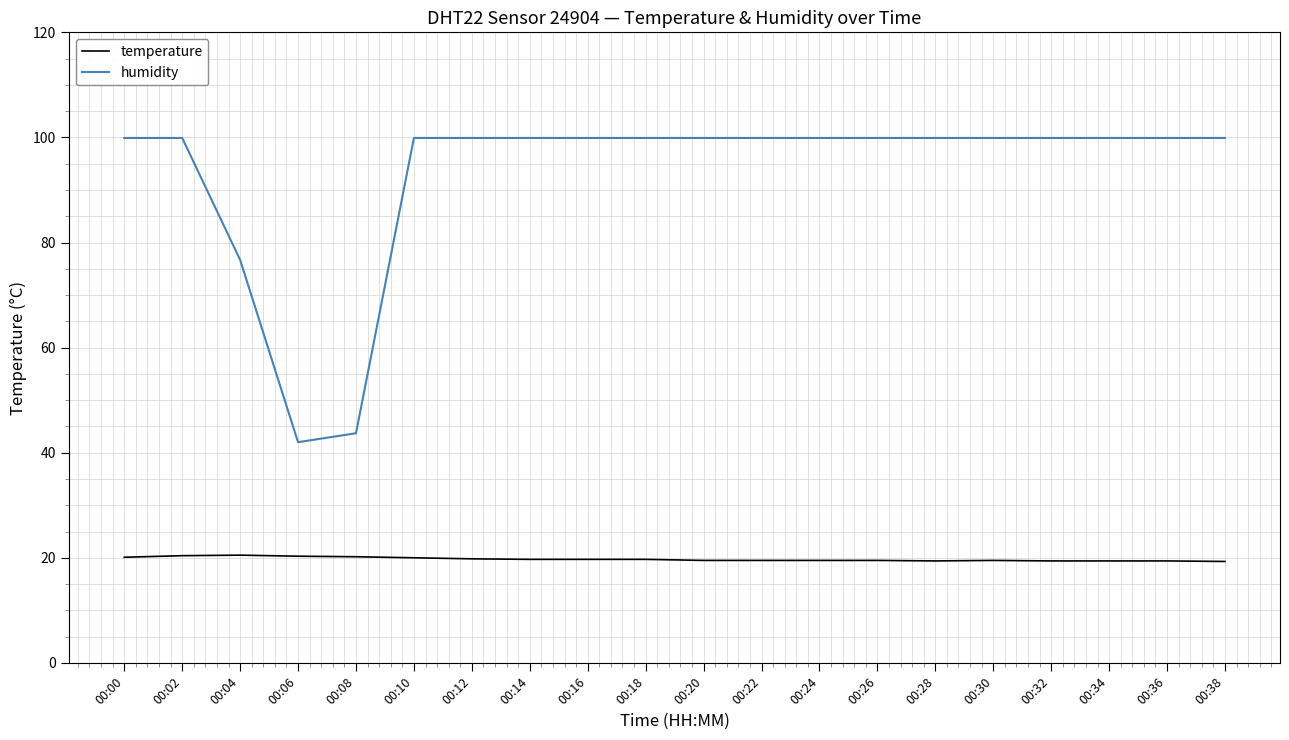

What is the total value across all series at 00:16?

119.6